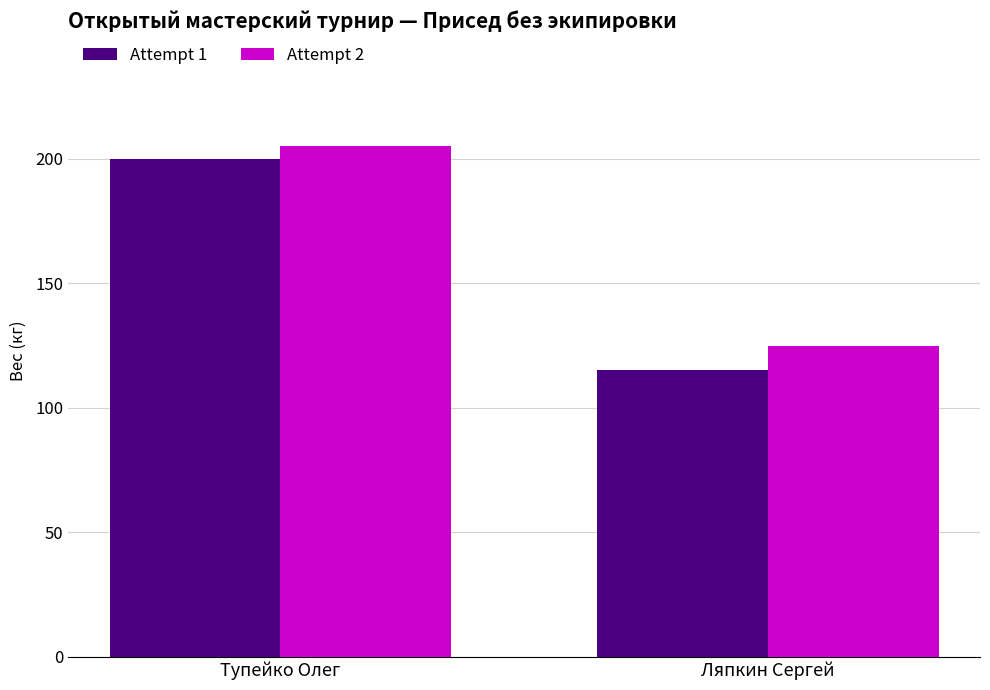

At which label is Attempt 1 closest to 157?

Ляпкин Сергей